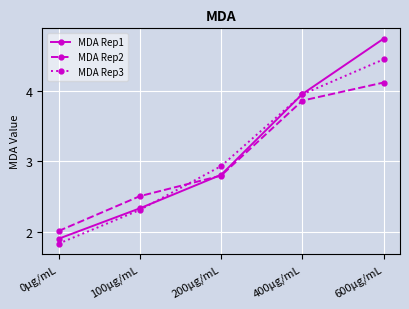

Rank the series at 600µg/mL from highest to lowest value.

MDA Rep1, MDA Rep3, MDA Rep2